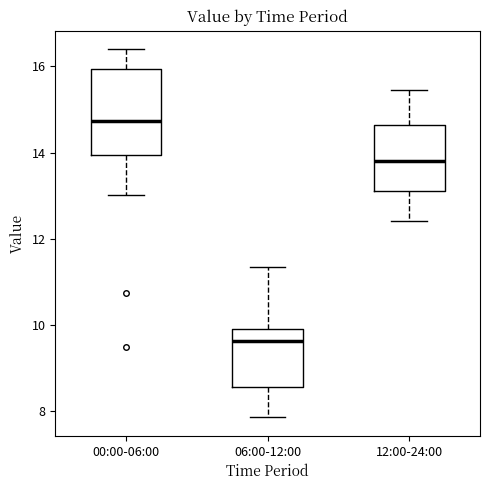

Comparing the boxes themselves (not the whiskers), which one is the tallest?

00:00-06:00